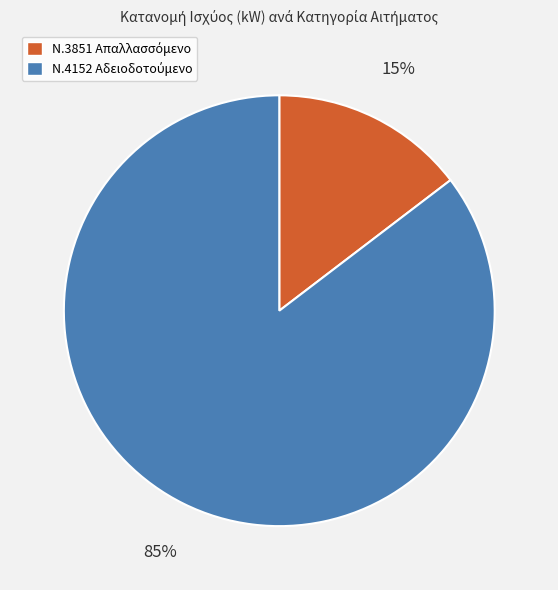

Is there a majority slice in this chart?

Yes